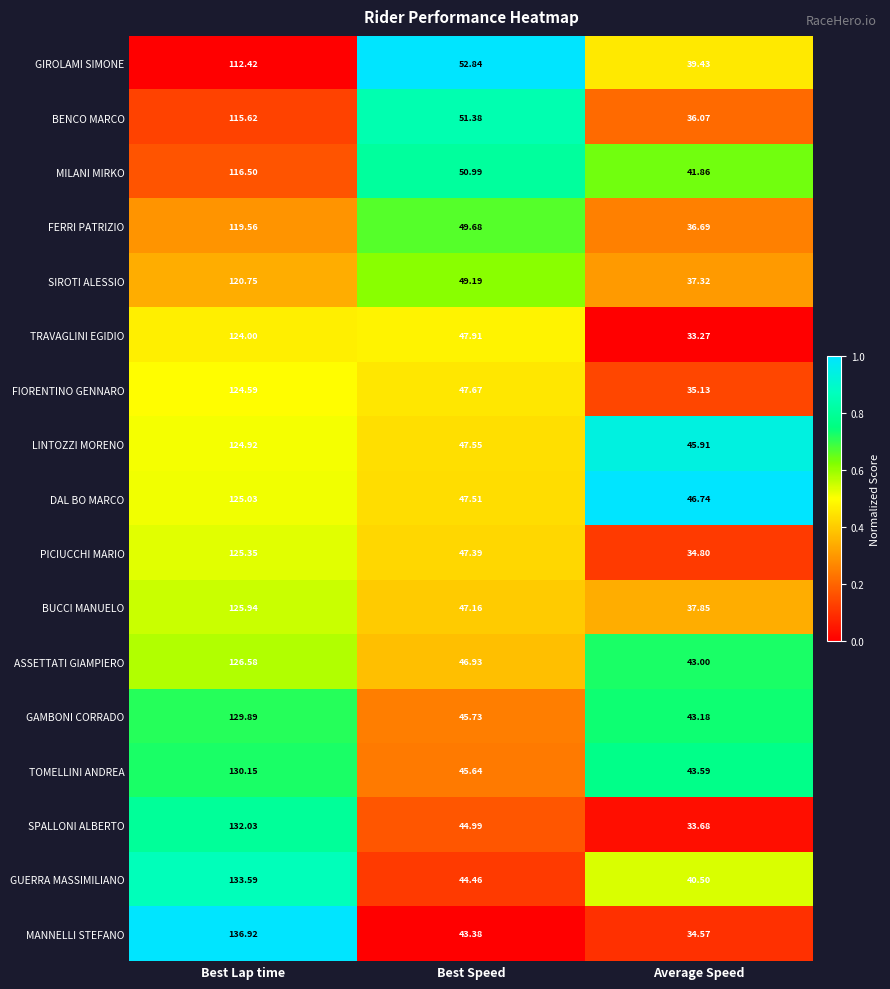

At which category is the sum across all series the highest?

Best Lap time